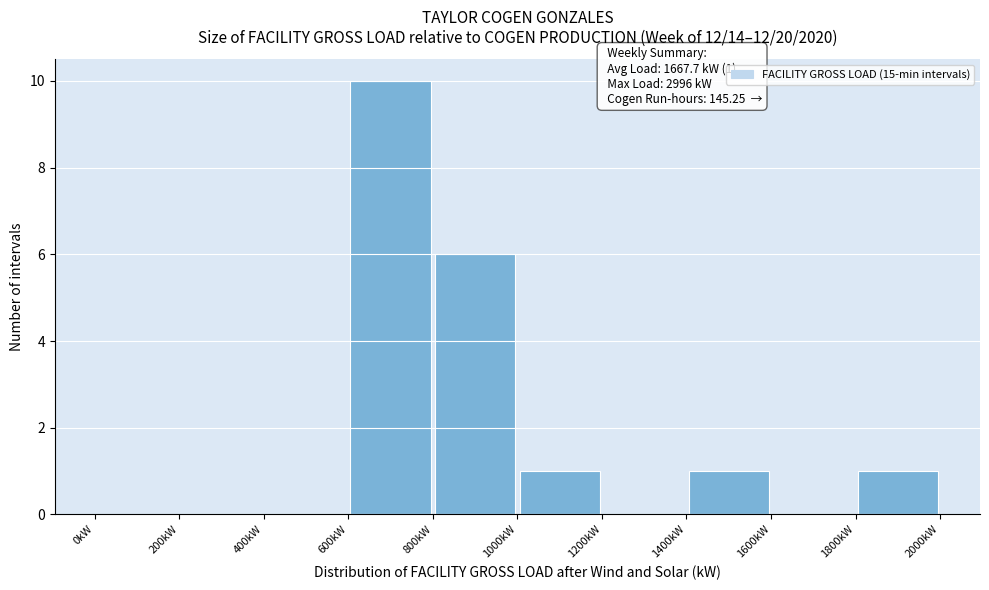

Over which range of the x-axis is the bar tallest?

600 to 800